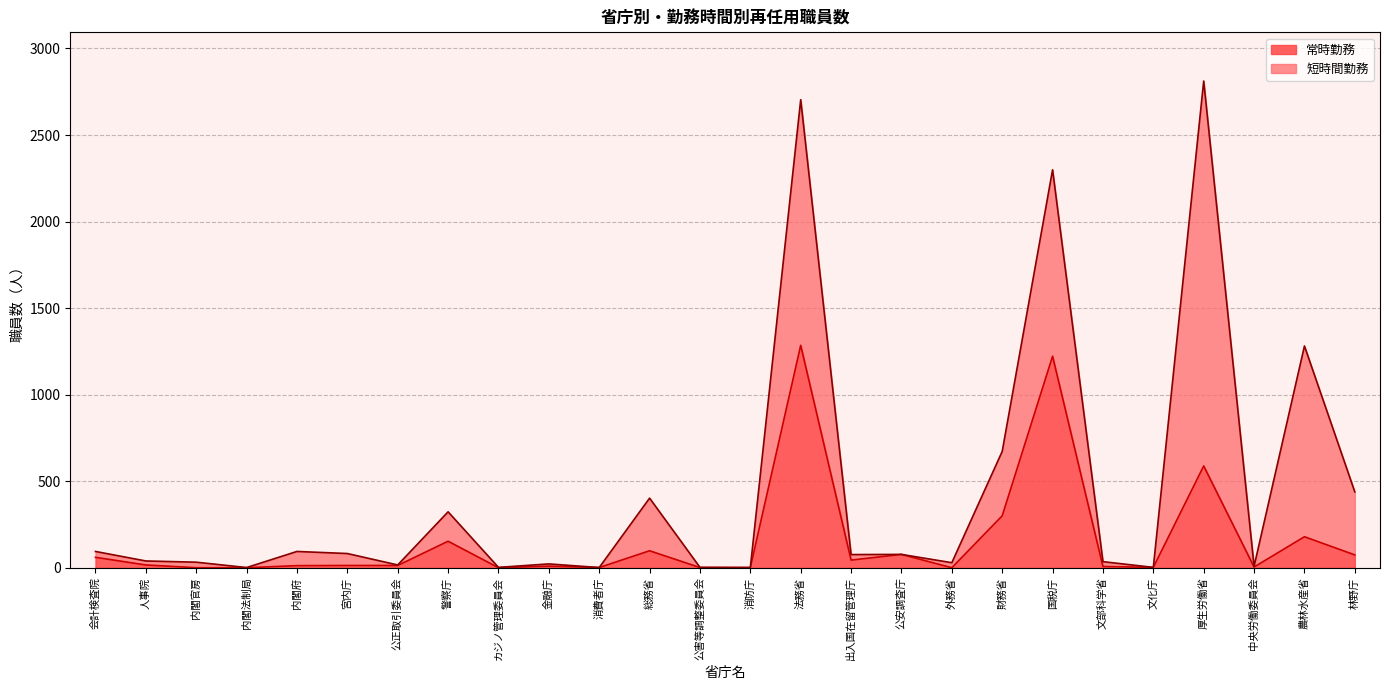

The 常時勤務 series shows 98 at 総務省. True or false?

True